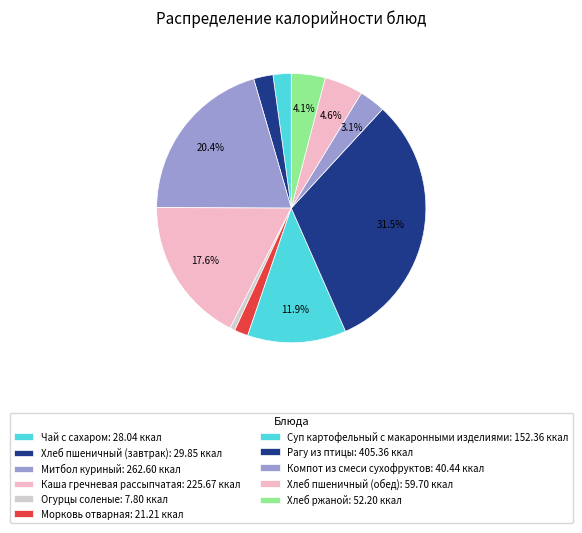

Combined, what portion of the pie is Хлеб пшеничный (завтрак) and Хлеб ржаной?

6.4%